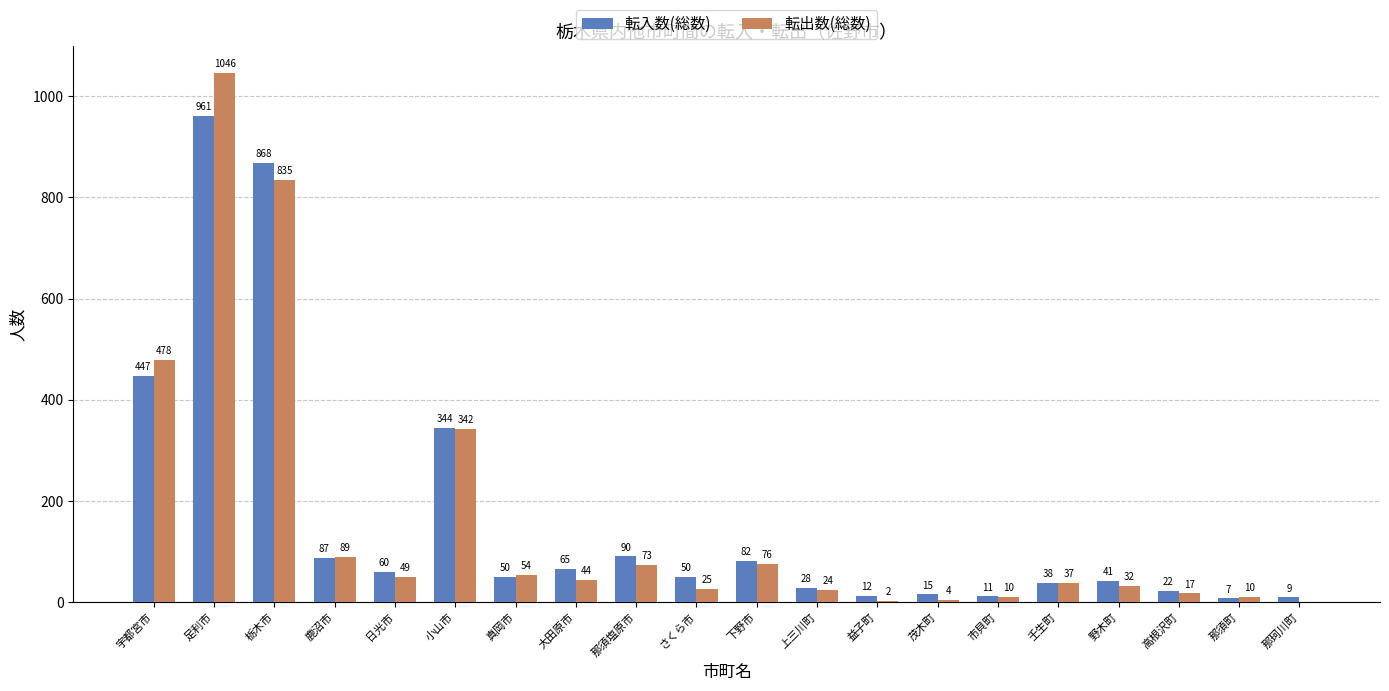

What is the approximate value of 転出数(総数) at 大田原市, to the nearest 10?

40